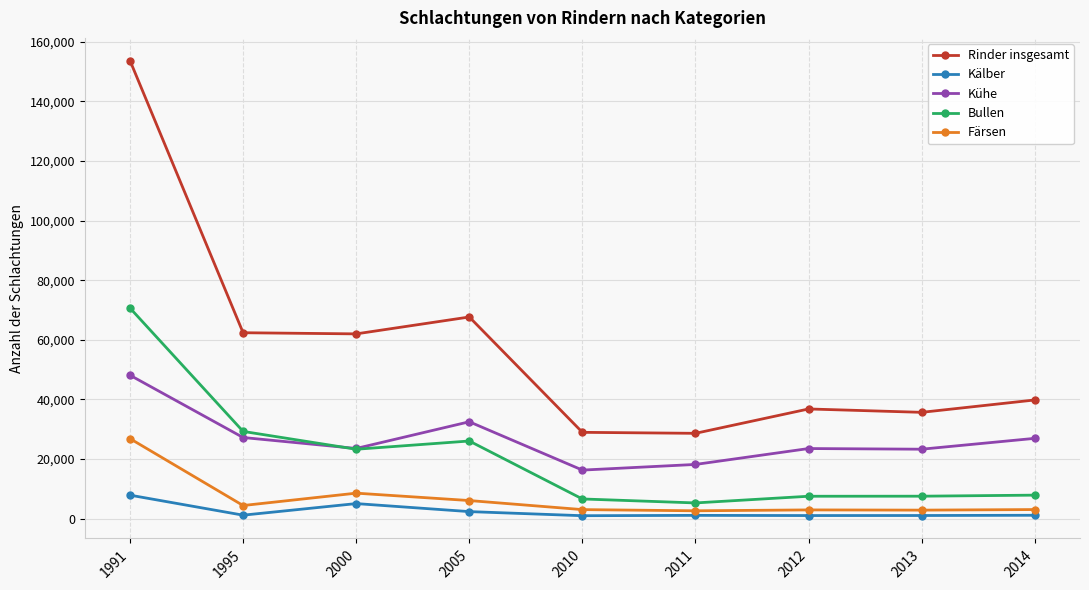

Which series has the widest spread of values?

Rinder insgesamt